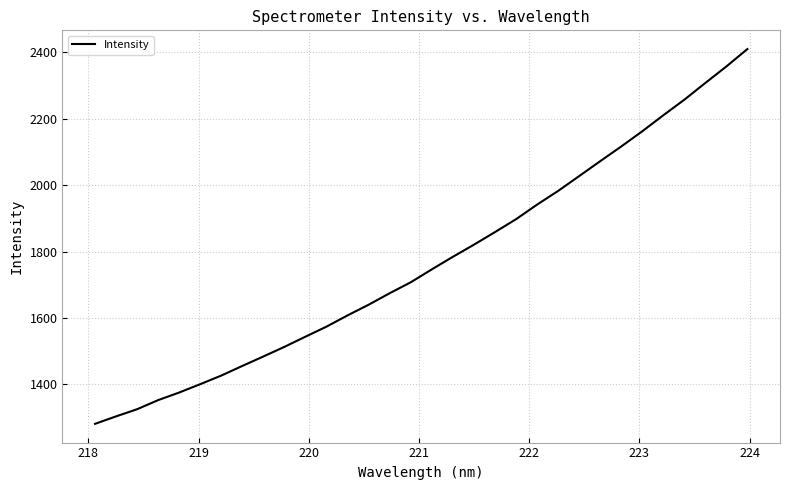

What is the maximum value shown in the chart?

2409.5